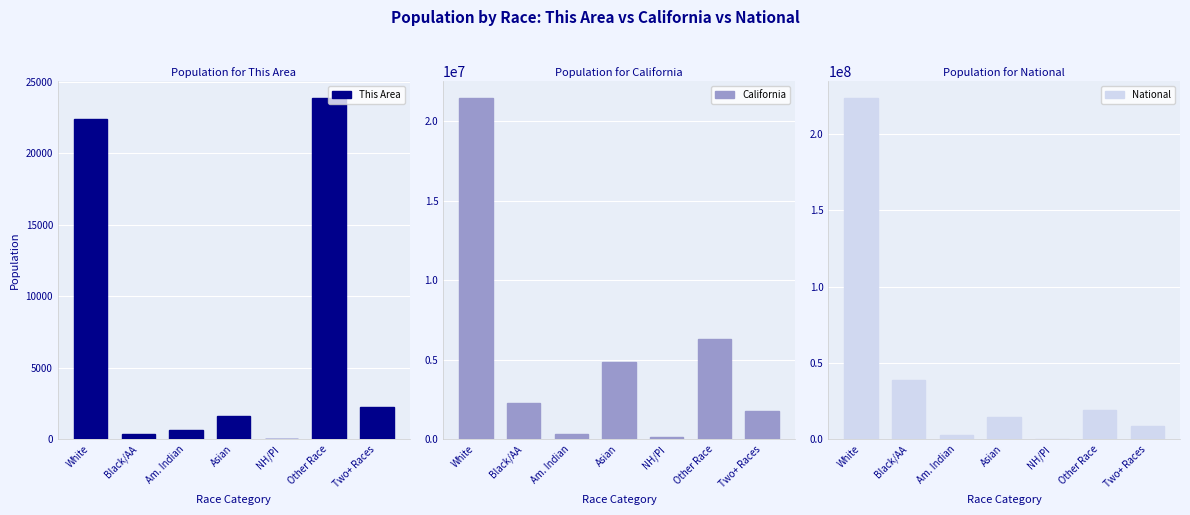

Reading right to left, transcribe all the data shown in this chart.

This Area: 2265	23844	40	1664	629	358	22399
California: 1815384	6317372	144386	4861007	362801	2299072	21453934
National: 9009073	19107368	540013	14674252	2932248	38929319	223553265